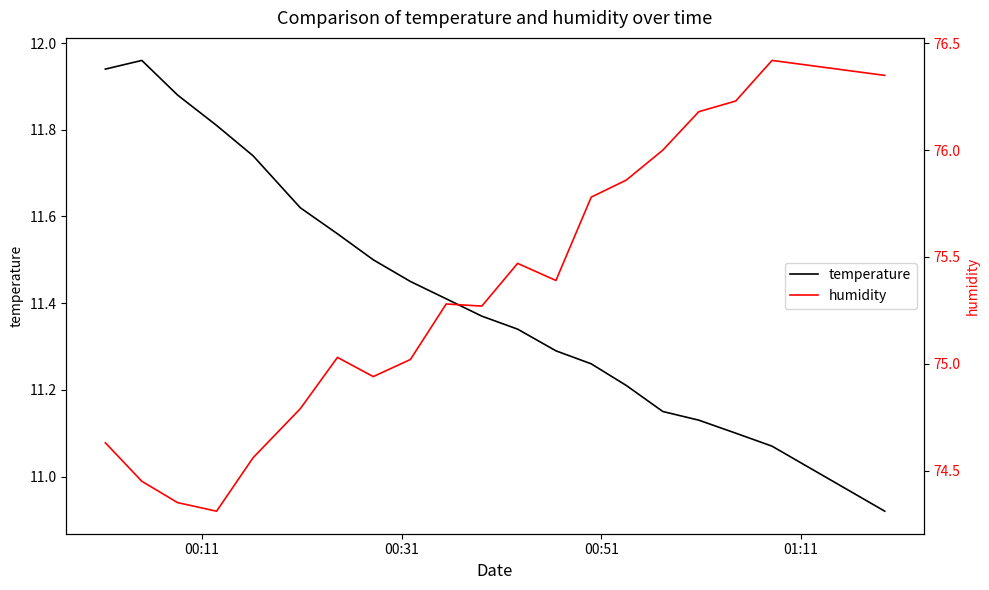

Rank the series by their average value, from highest to lowest.

humidity, temperature